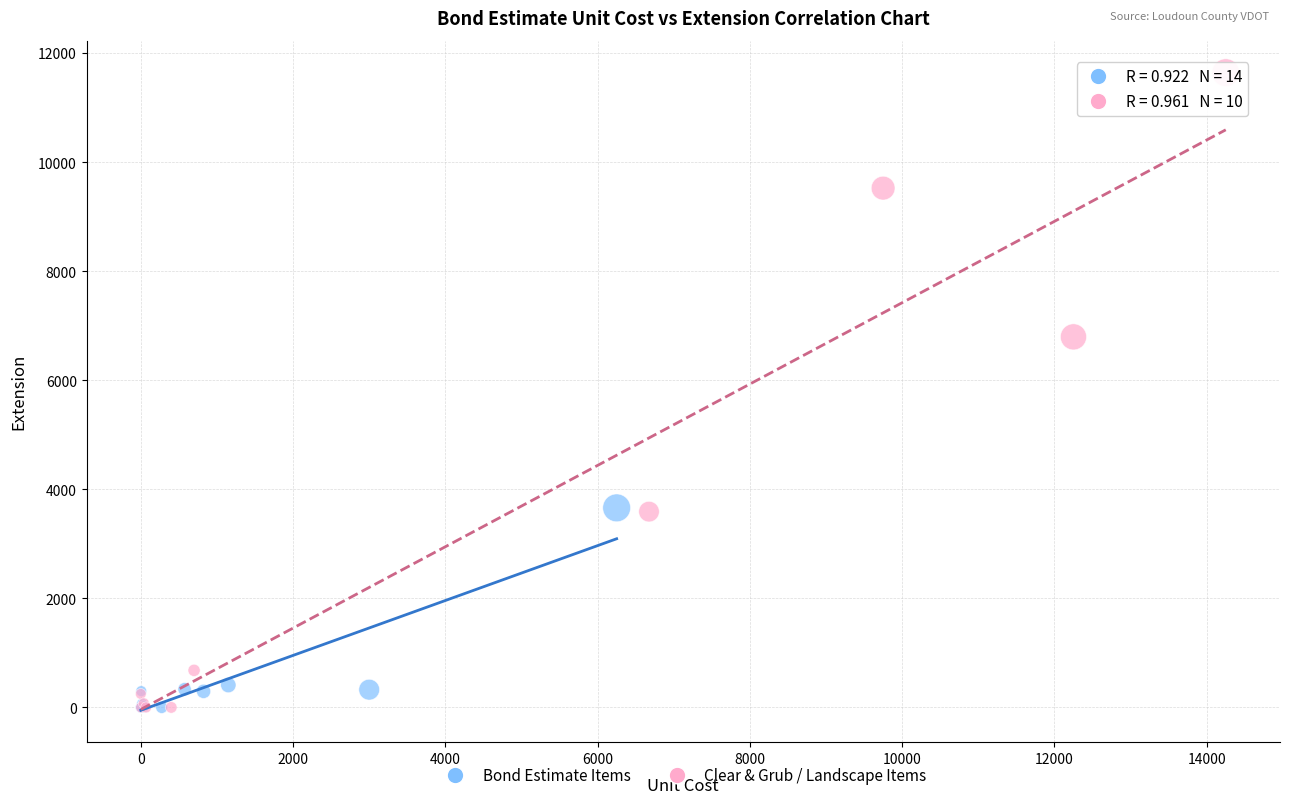

Which series contains the highest Y value?

Clear & Grub / Landscape Items